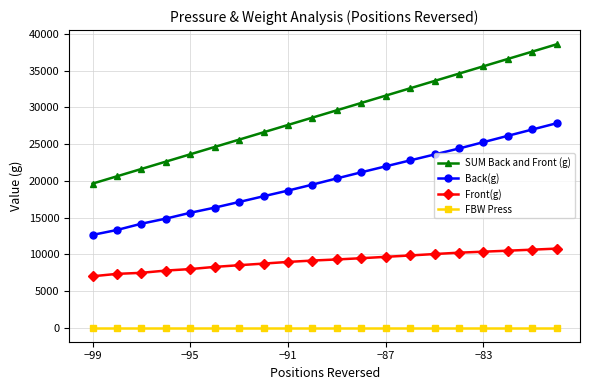

How many data points does each series have?

20